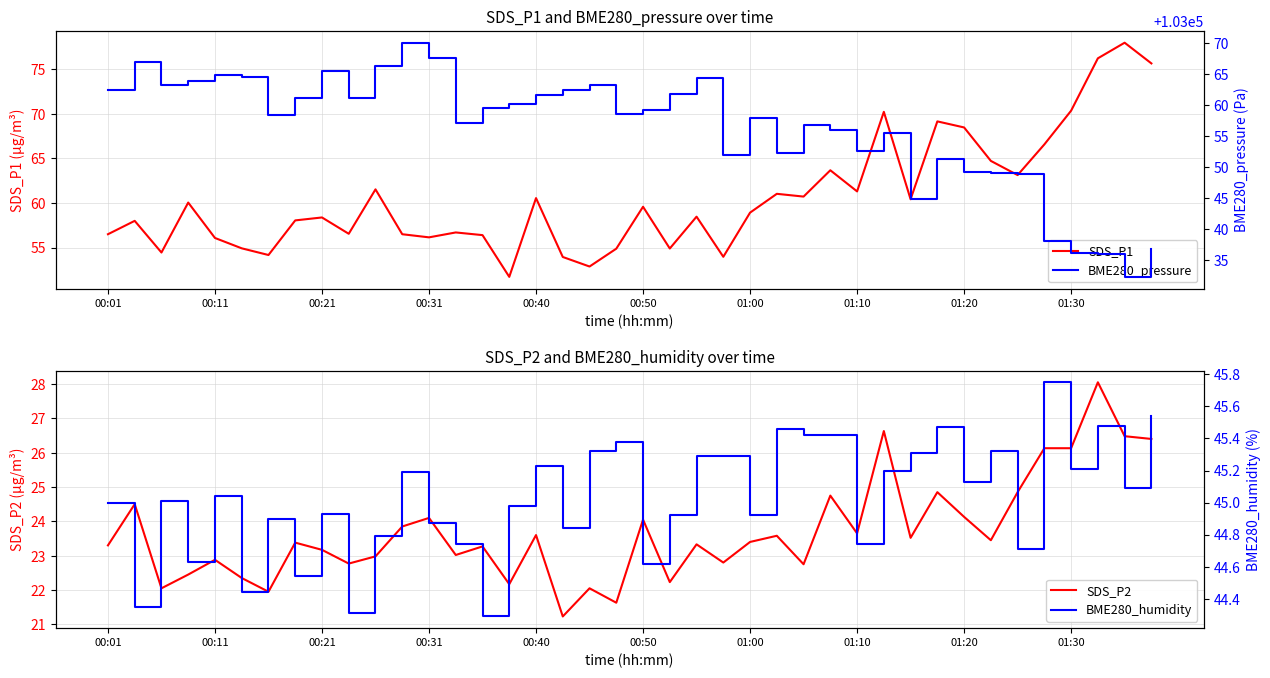

What is the lowest value of the SDS_P1 series?

51.7